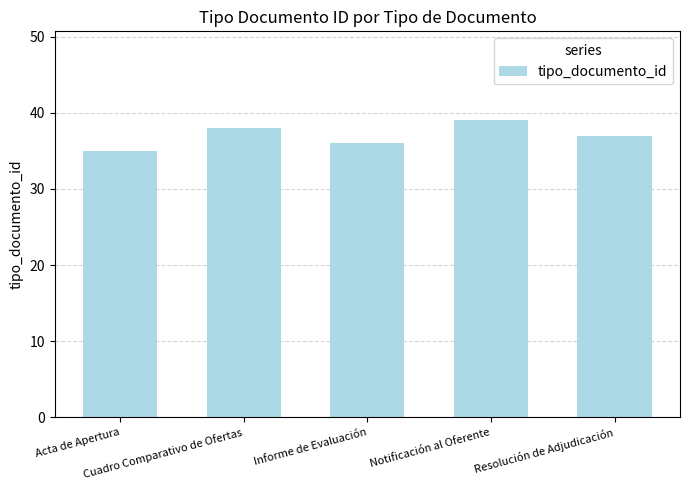

Is it true that the value at Acta de Apertura is 19?

False